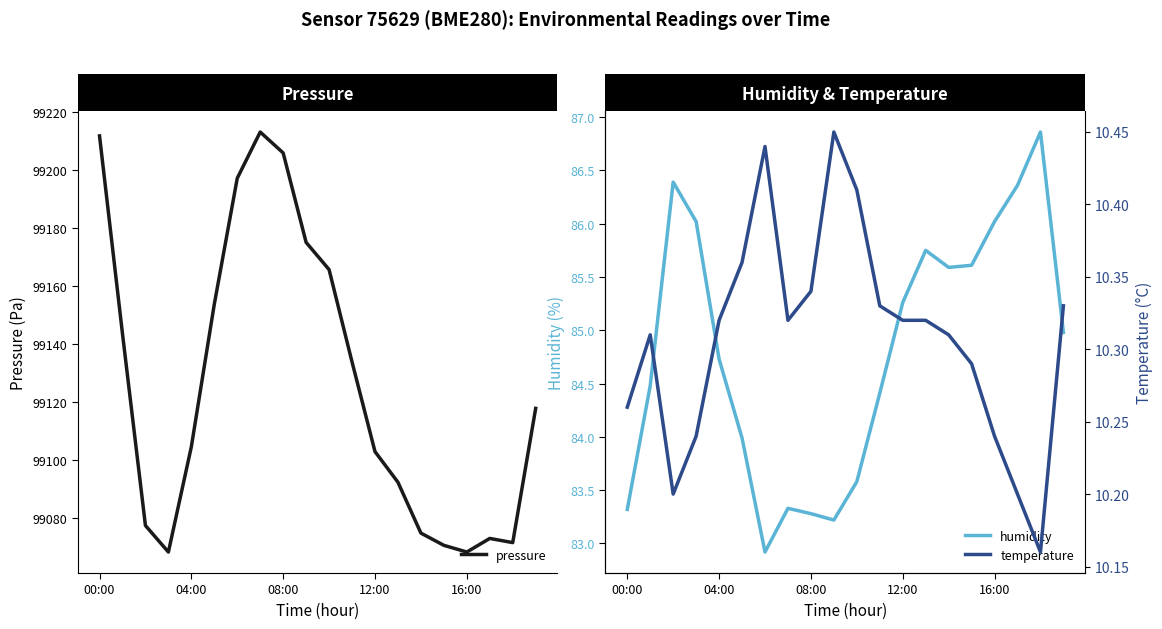

At which label does temperature reach its minimum?

18